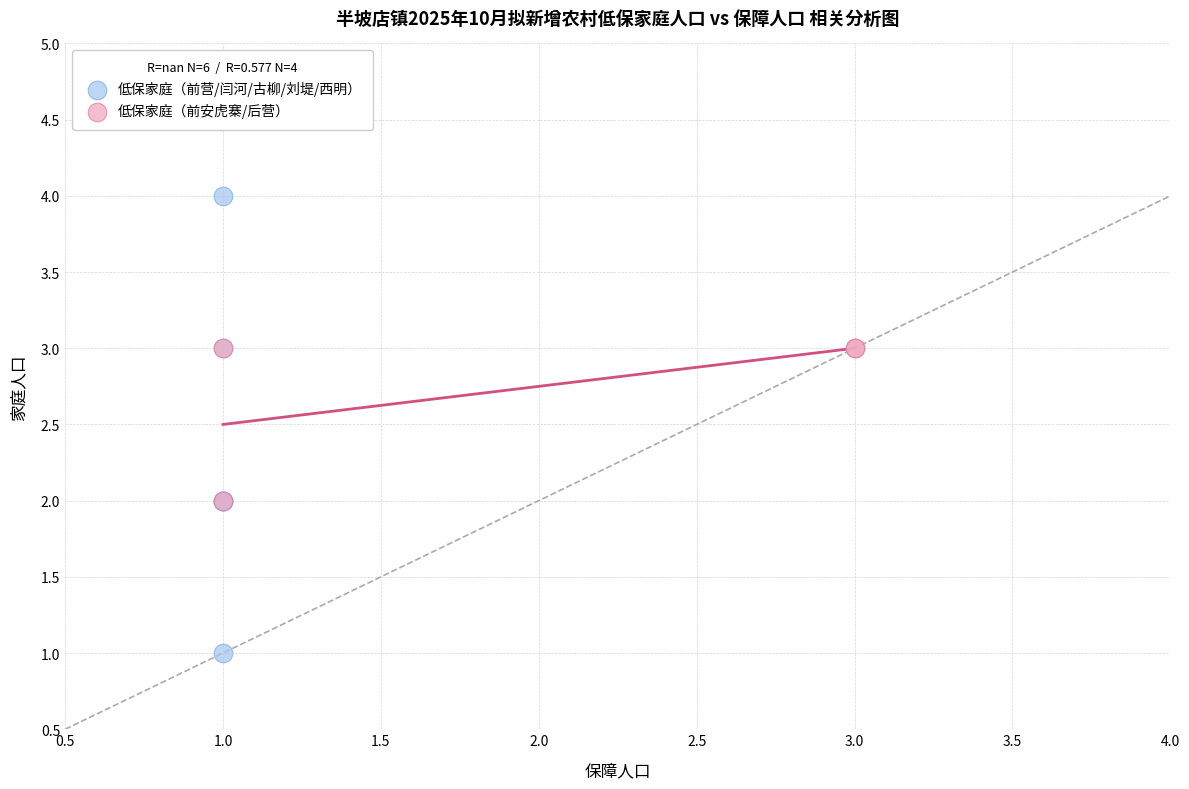

Which series reaches the maximum Y coordinate?

低保家庭（前营/闫河/古柳/刘堤/西明）